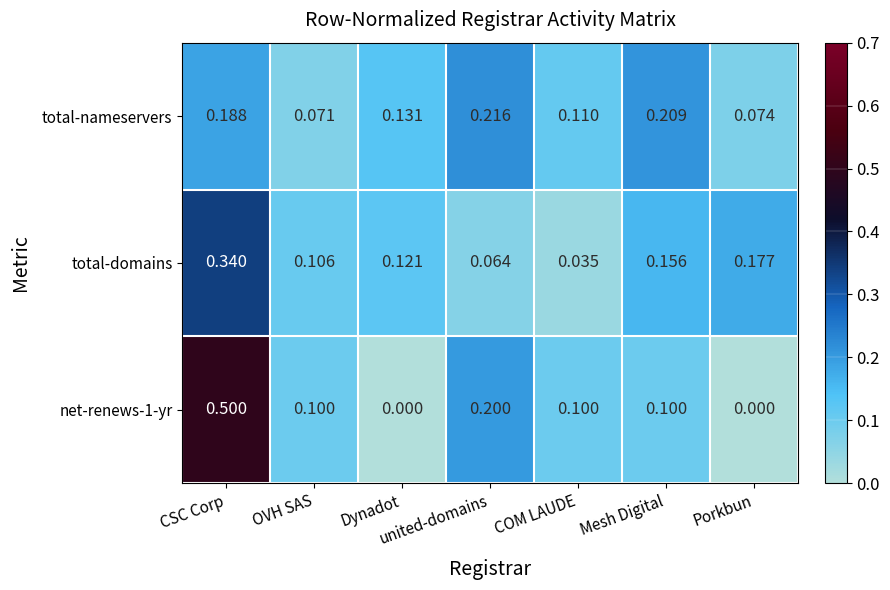

Which category has the highest value across all series?

CSC Corp